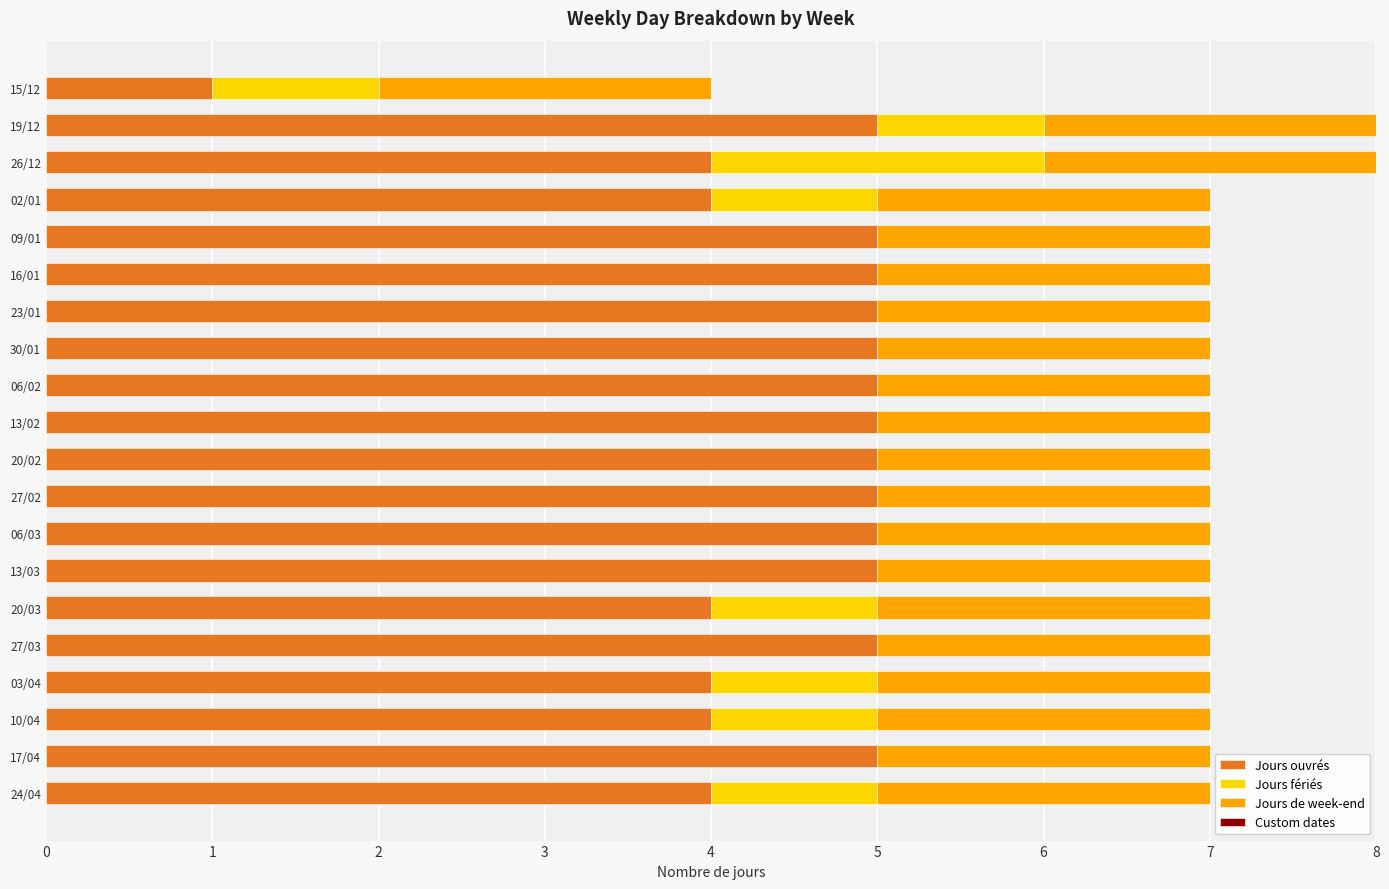

What is the highest value of the Jours ouvrés series?

5